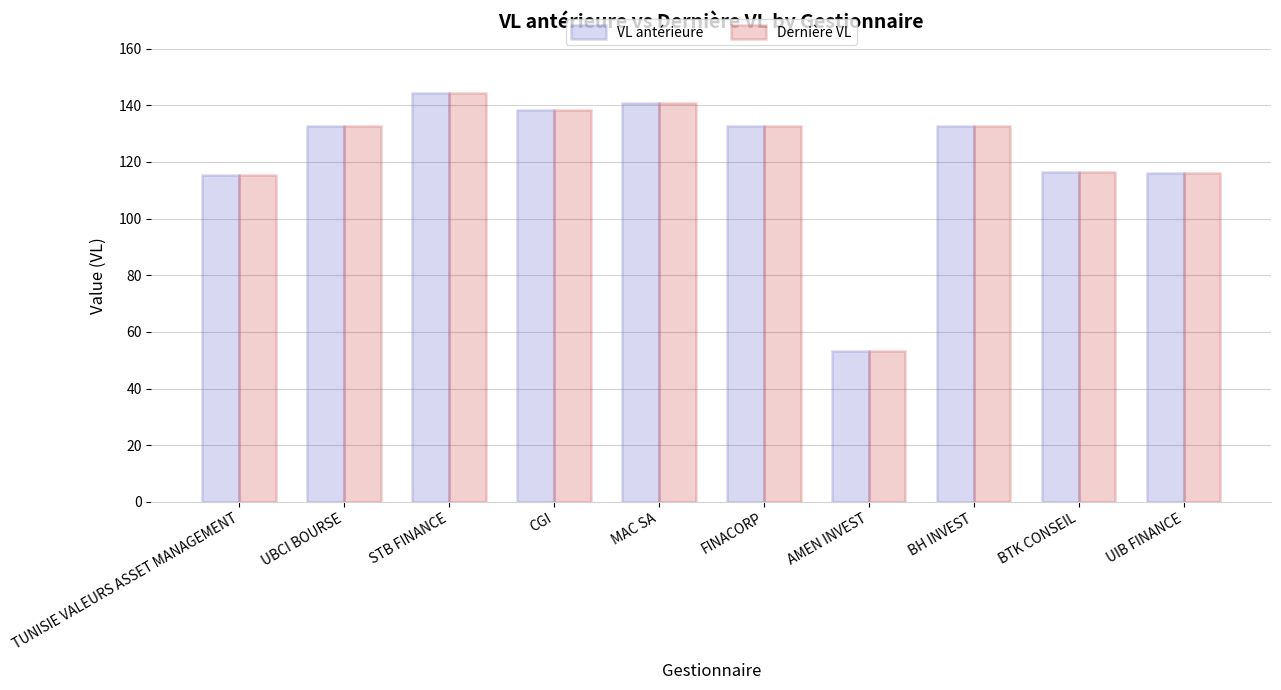

What is the difference between the maximum and minimum values in the VL antérieure series?

90.8